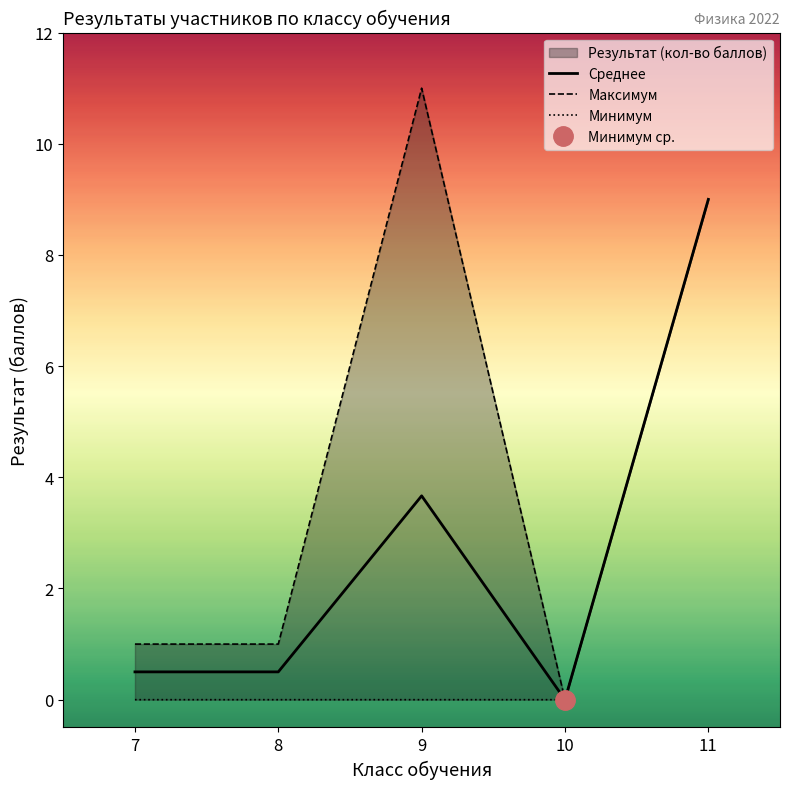

Which has a higher value, 11 or 10?

11